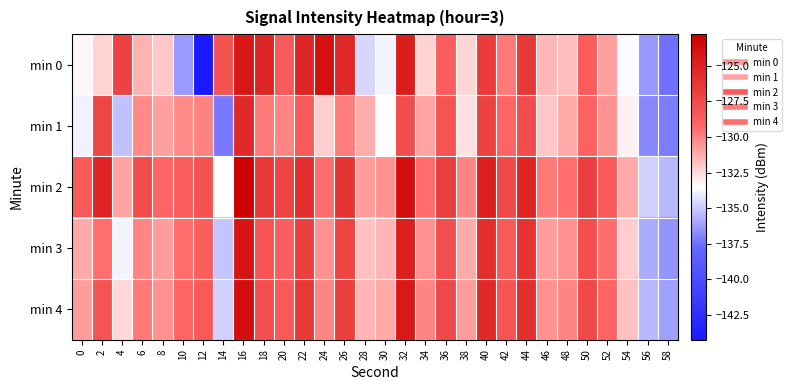

Which label corresponds to the largest value in the chart?

16